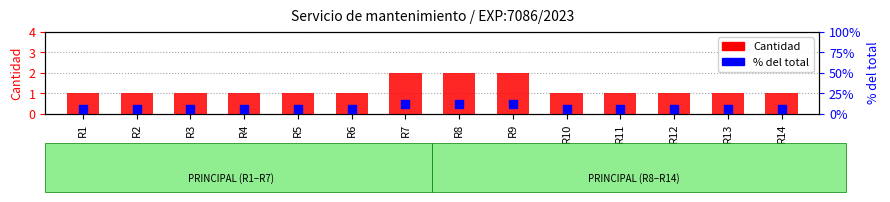

At how many categories does at least one series exceed 5?

14